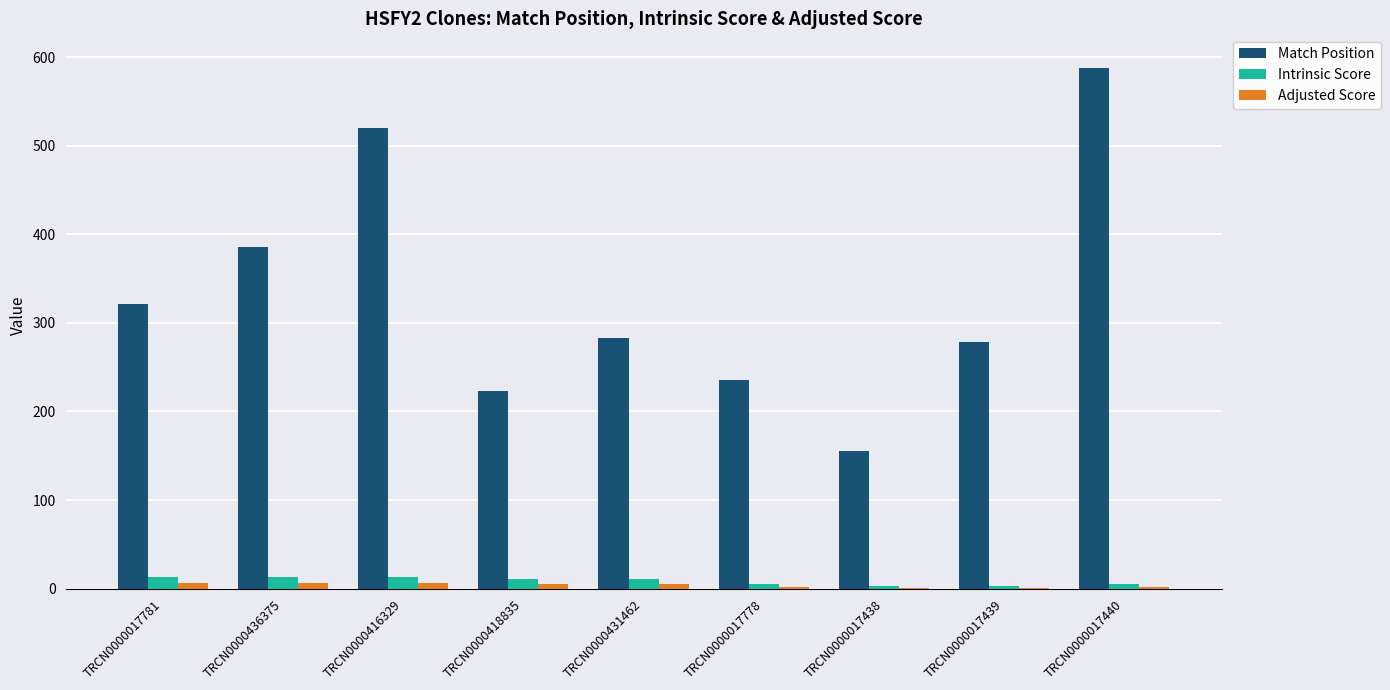

Is it true that Intrinsic Score equals 13.2 at TRCN0000416329?

True